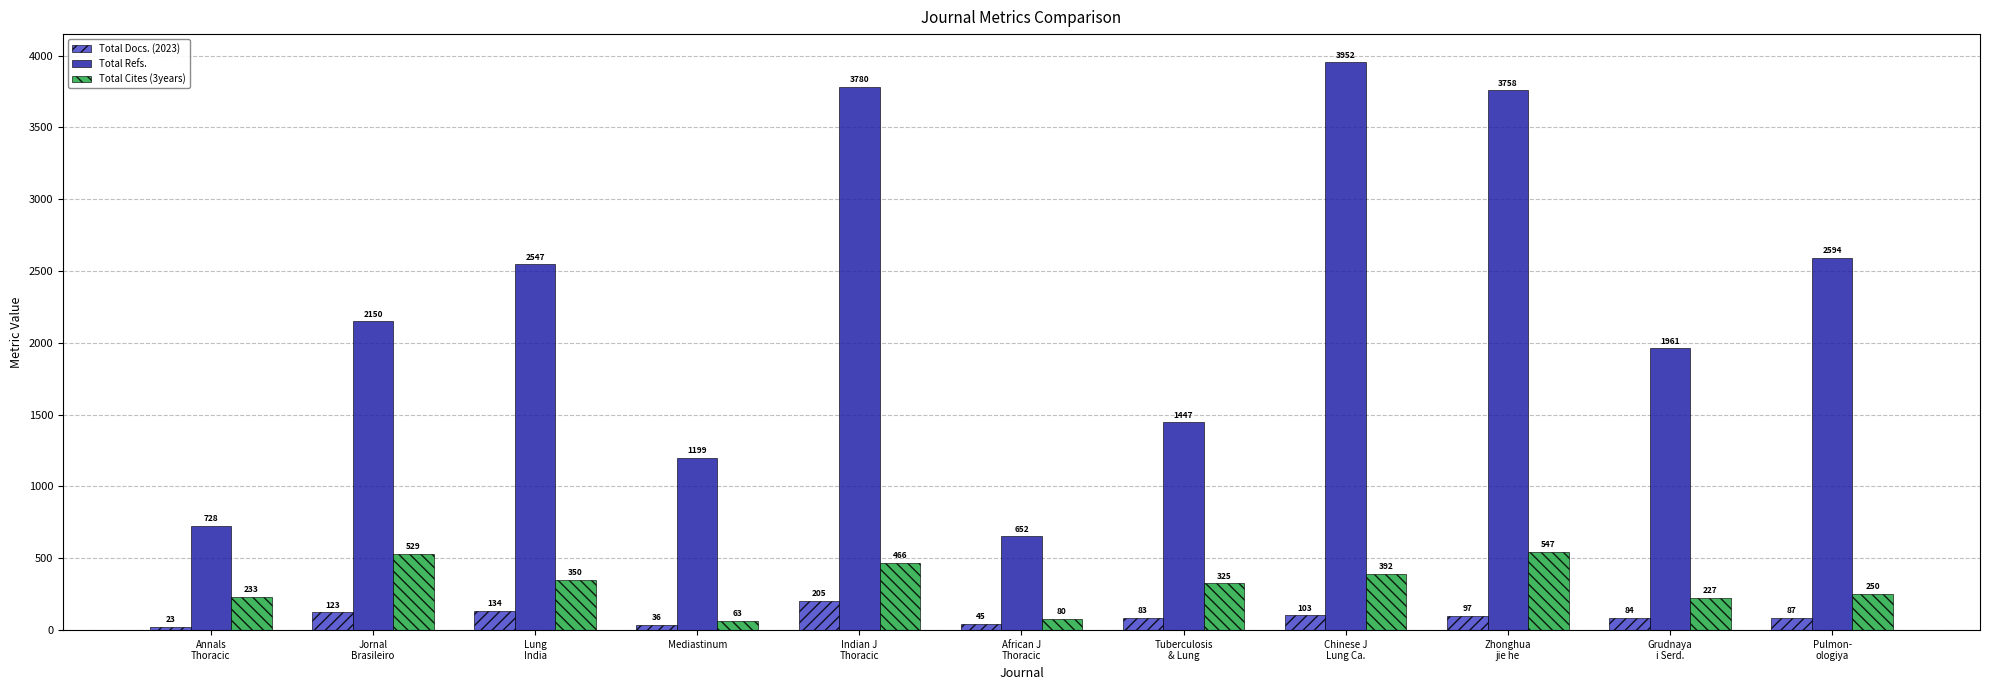

Which category has the highest value in the Total Docs. (2023) series?

Indian J
Thoracic